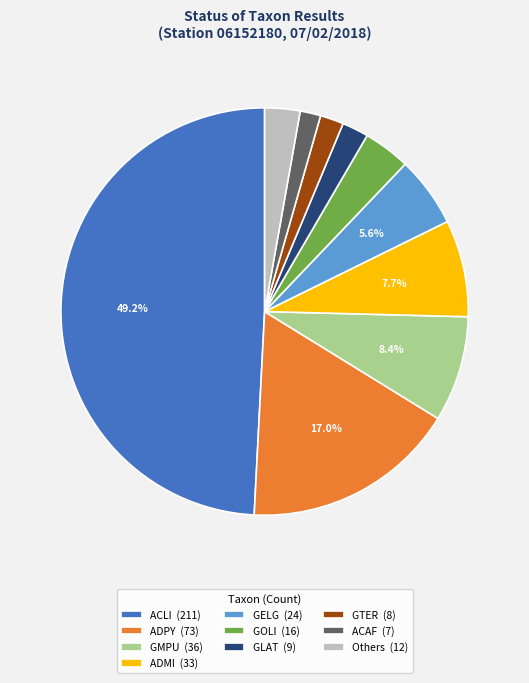

Which category has the biggest portion of the pie?

ACLI (211)